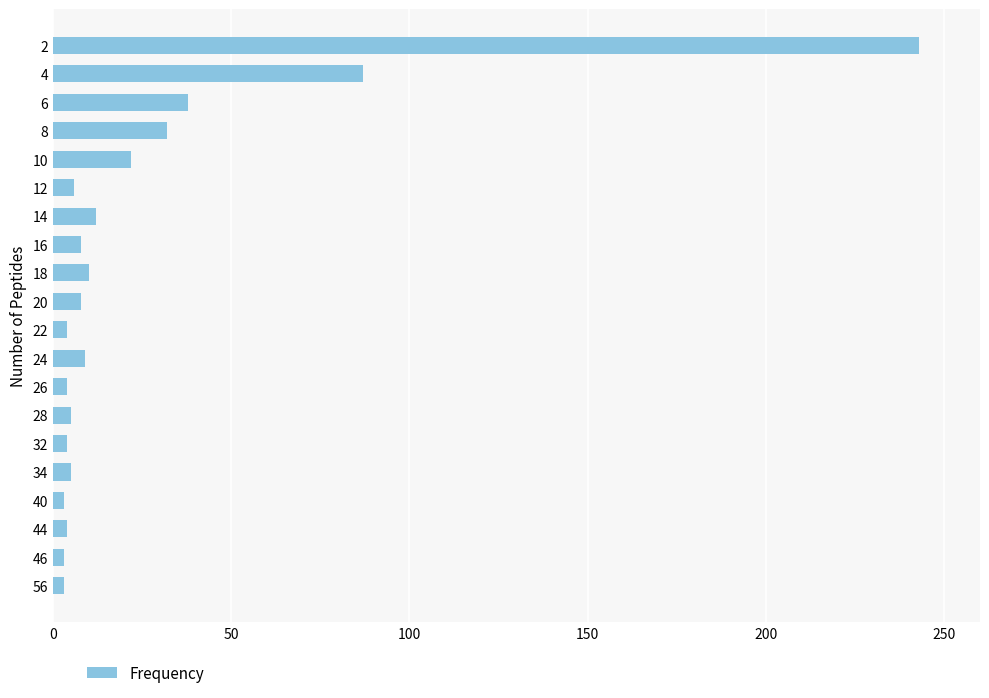

What is the difference between the maximum and minimum values?

240